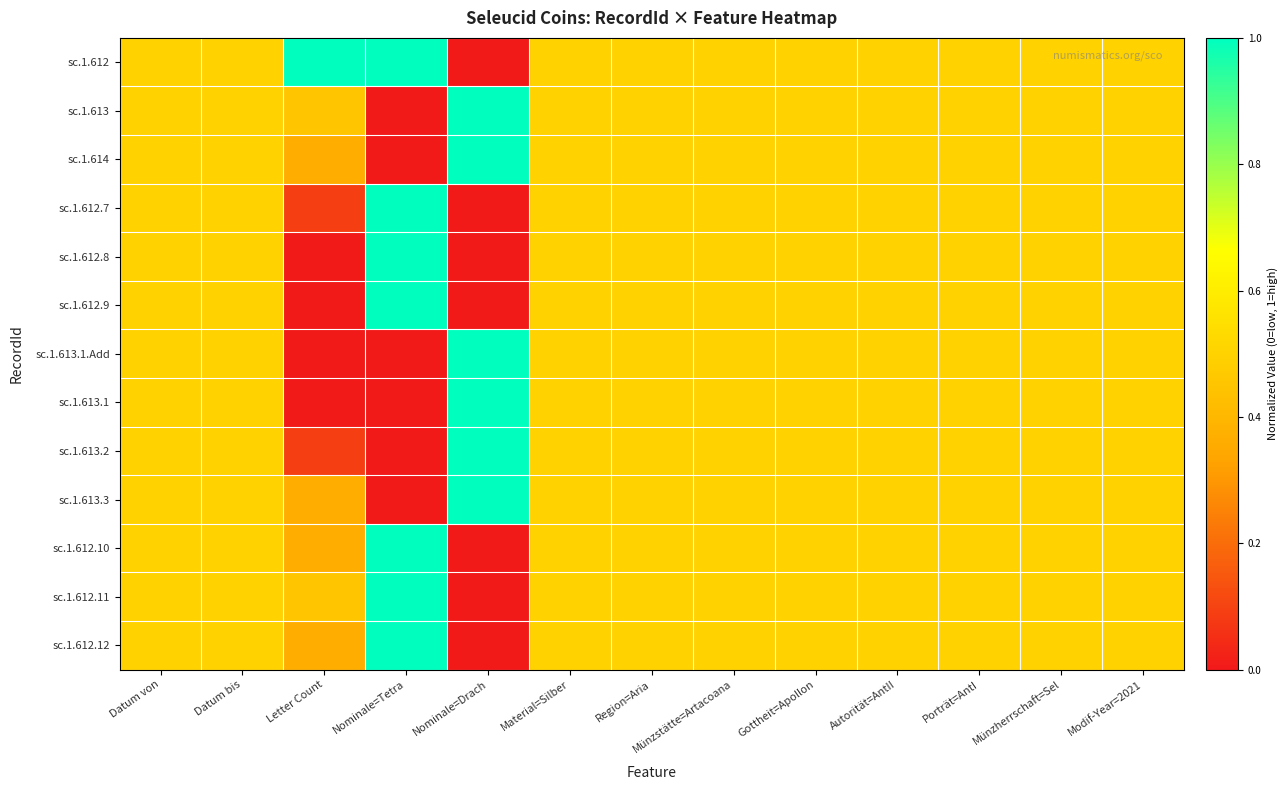

Which label corresponds to the largest value in the chart?

Letter Count